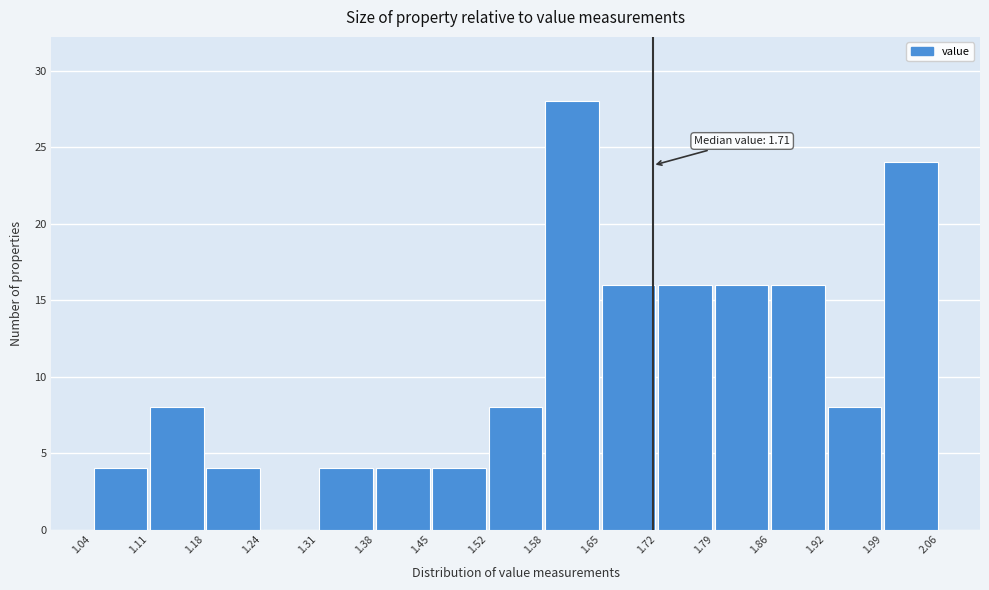

Over which range of the x-axis is the bar tallest?

1.58 to 1.65